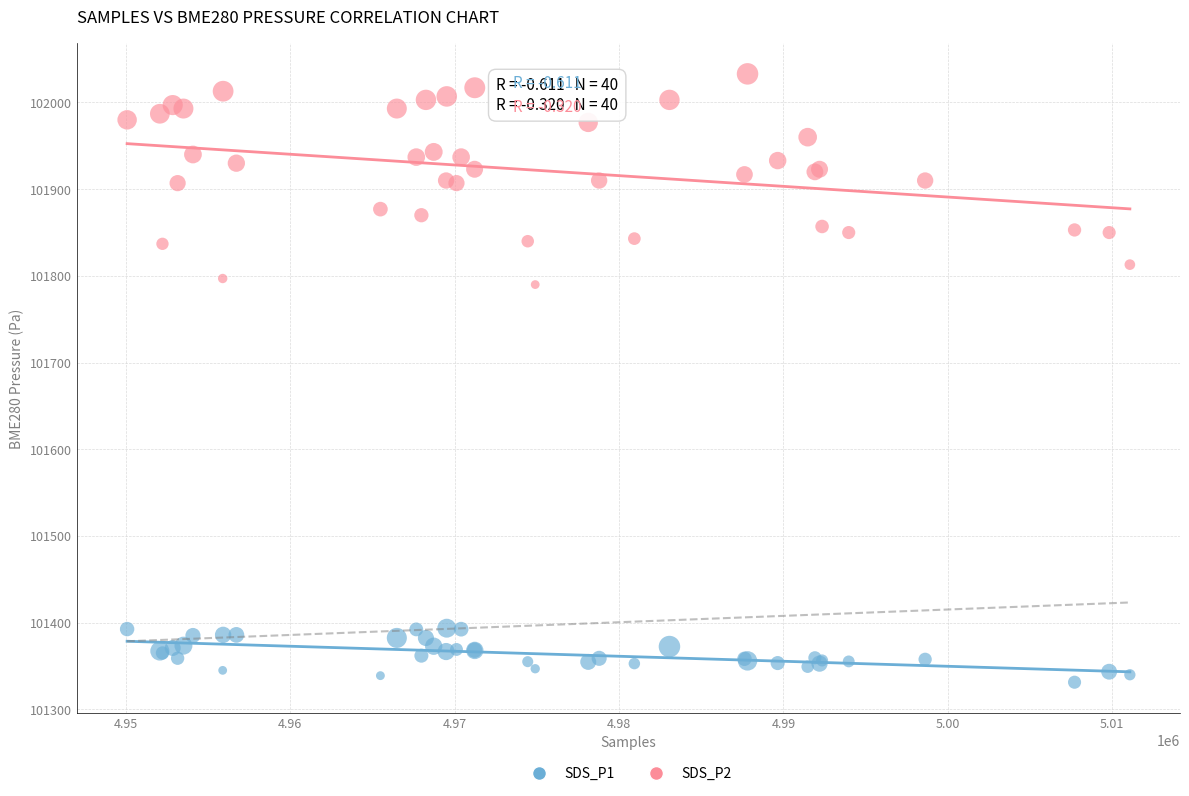

Which series reaches the maximum Y coordinate?

SDS_P2